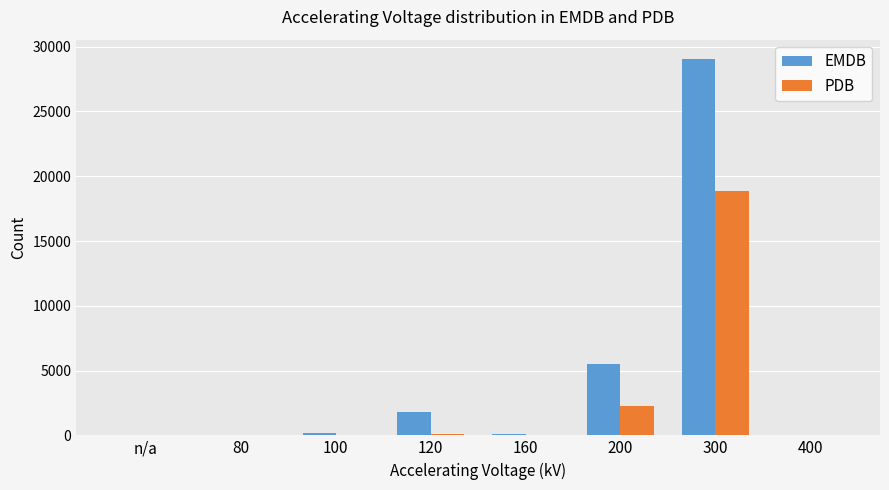

True or false: PDB has a value of 7 at 400.

True